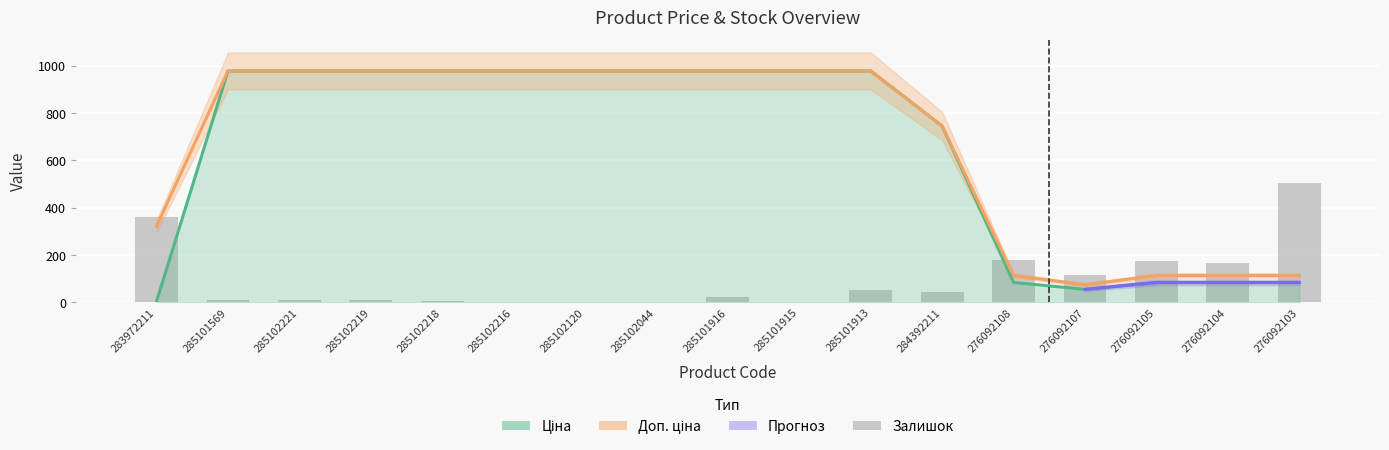

What is the label of the 14th bar from the left?

276092107